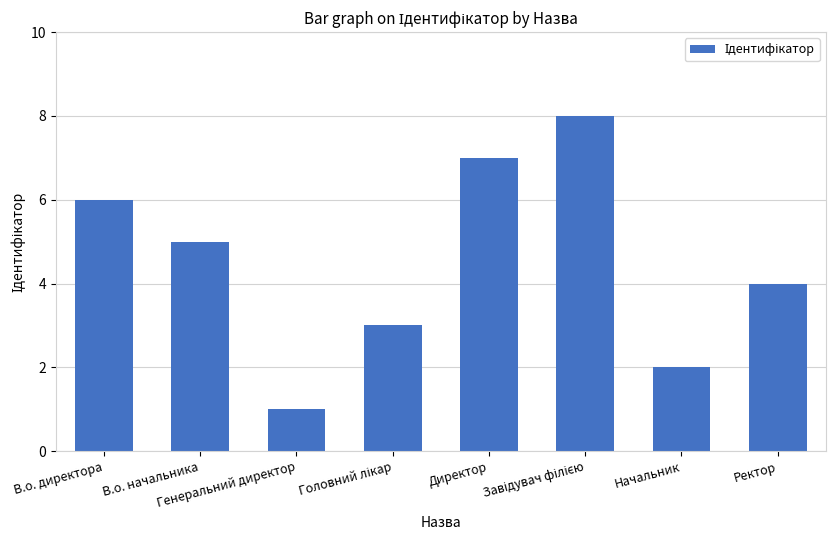

What is the greatest value displayed?

8